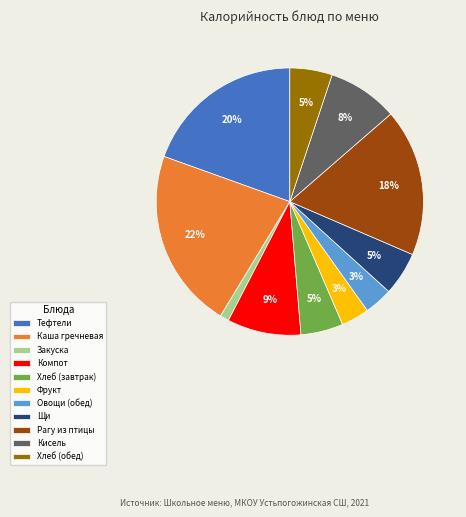

Between Компот and Щи, which is larger?

Компот